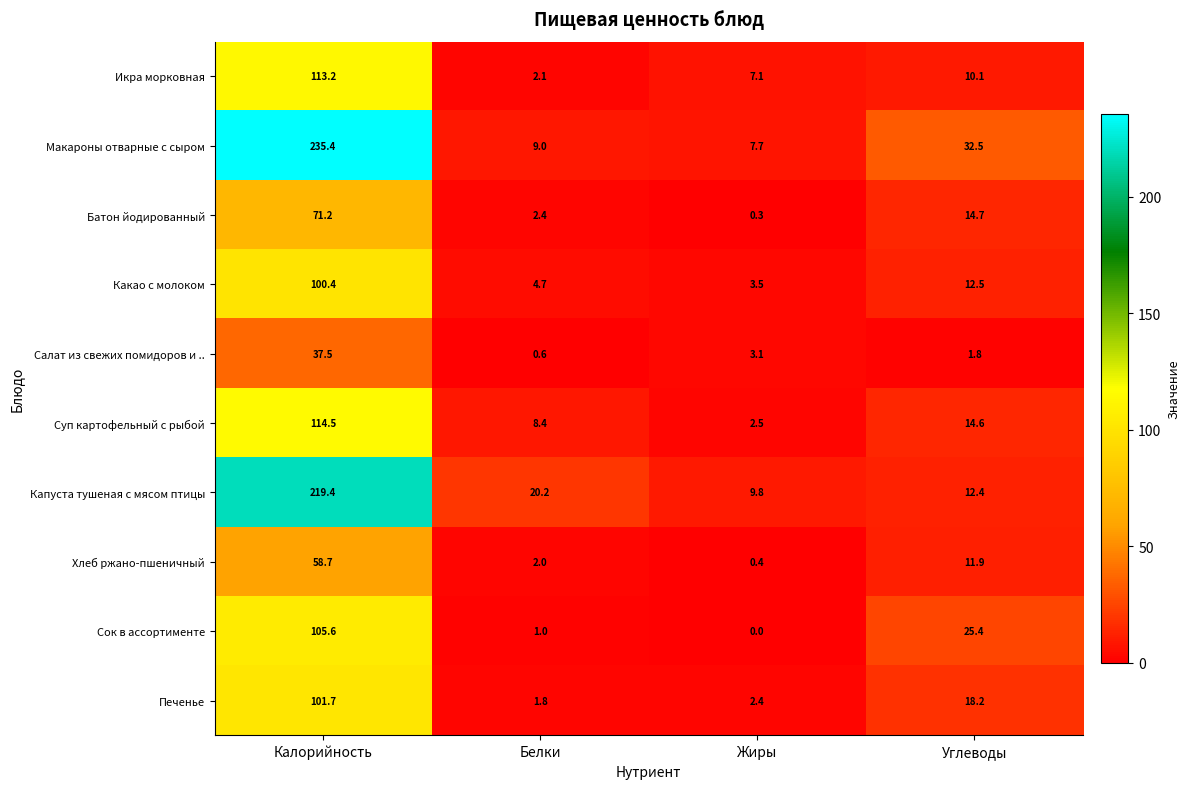

What is the difference between the maximum and second lowest values in the Капуста тушеная с мясом птицы series?

207.0